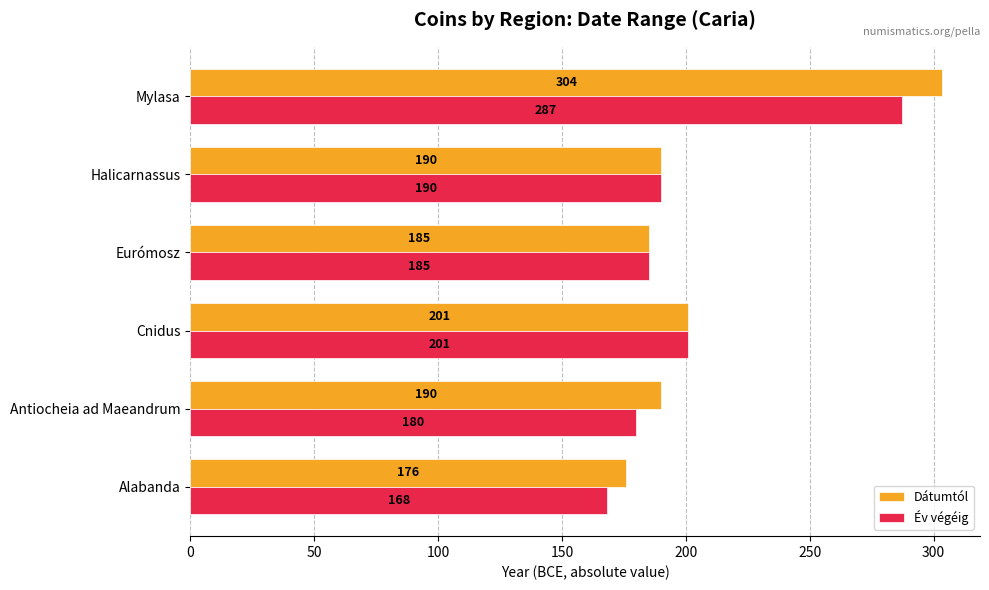

What is the difference between the maximum and minimum values in the Év végéig series?

118.9